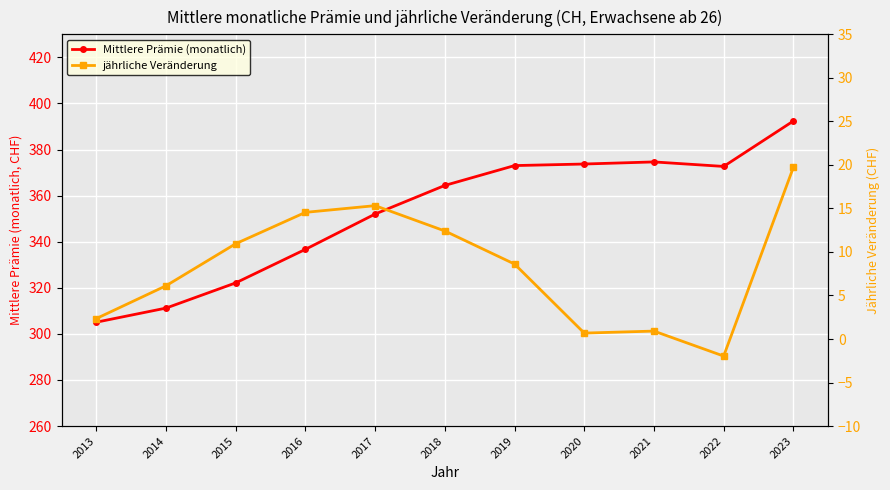

What is the difference between the maximum and minimum values in the Mittlere Prämie (monatlich) series?

87.3